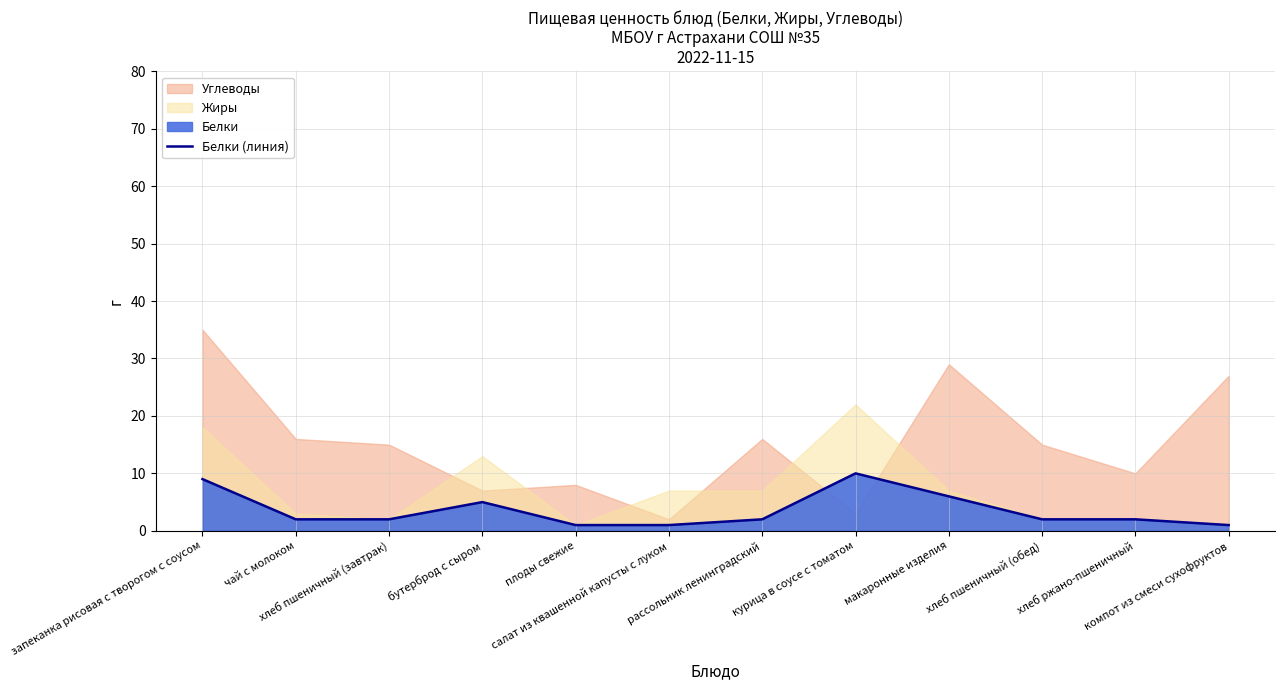

Reading left to right, what are all the values shown in this chart?

9	2	2	5	1	1	2	10	6	2	2	1